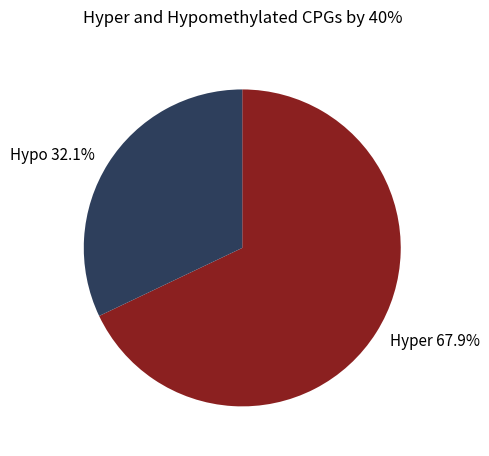

To the nearest percent, what is the average slice percentage?

50%